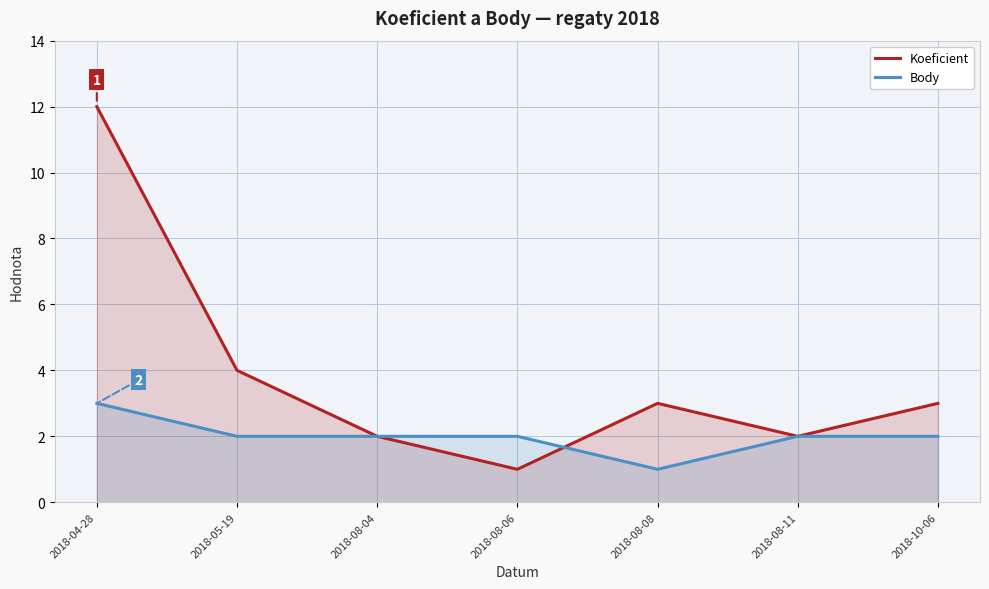

Where is Koeficient nearest to the value 6?

2018-05-19